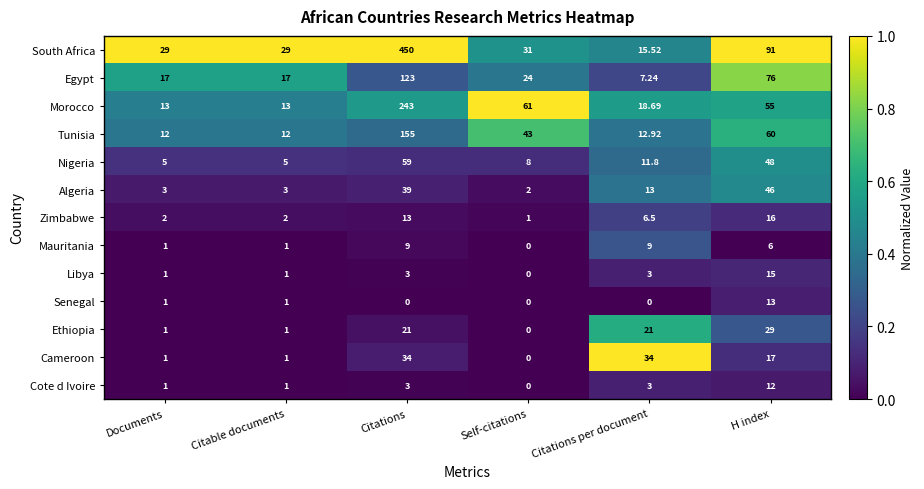

Which category has the highest value across all series?

Citations